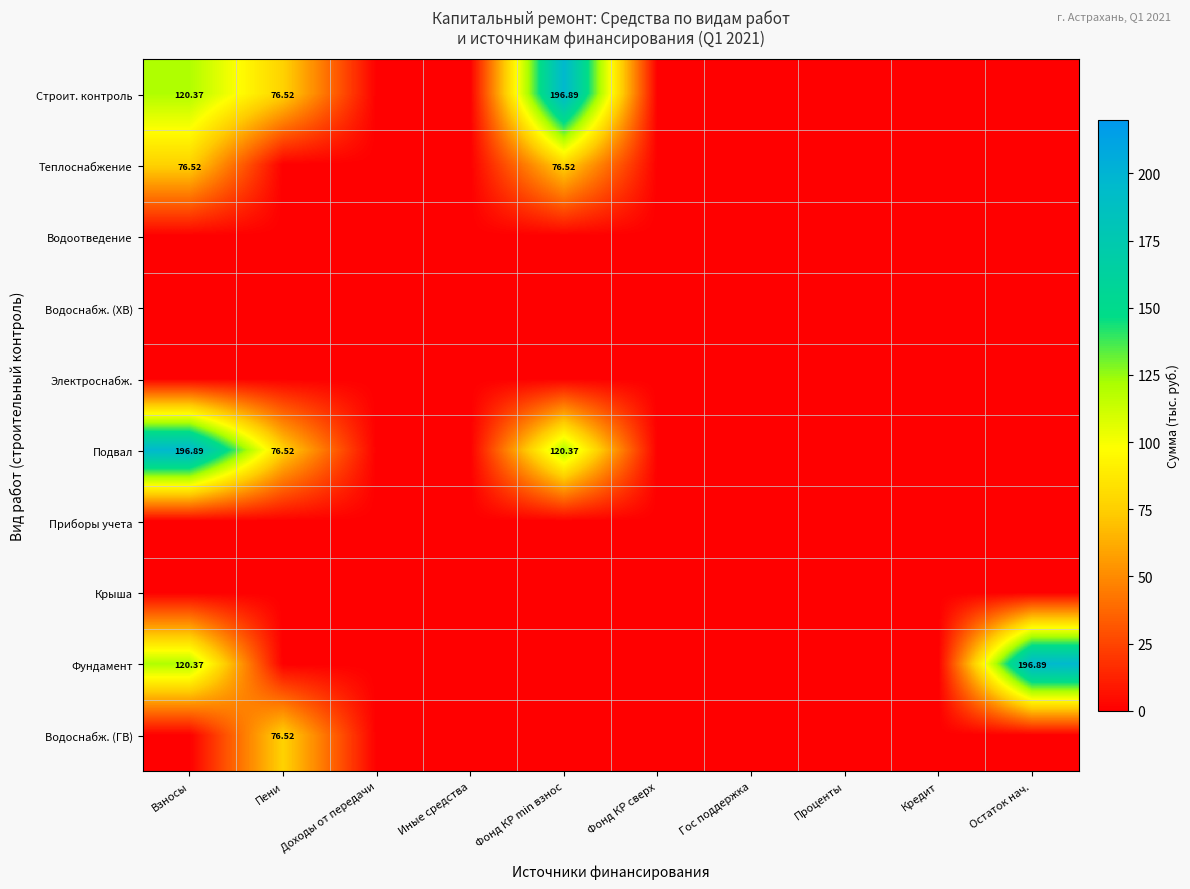

True or false: Строит. контроль has a value of 120.4 at Взносы.

True